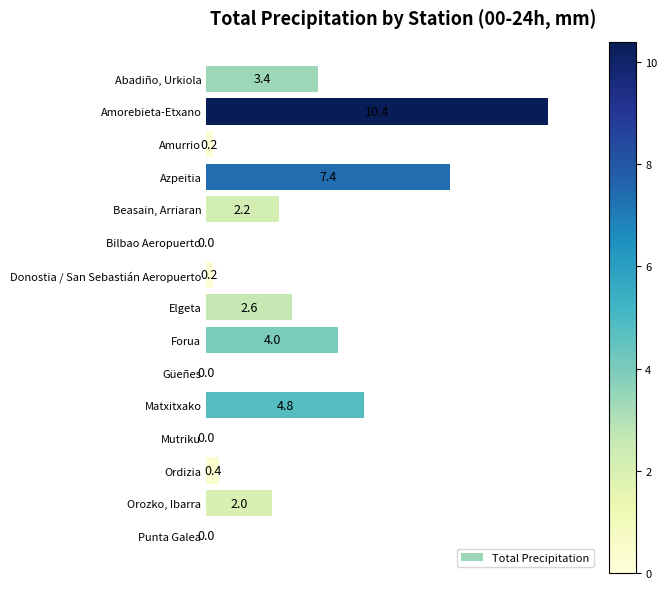

At which label is the value closest to 5?

Matxitxako